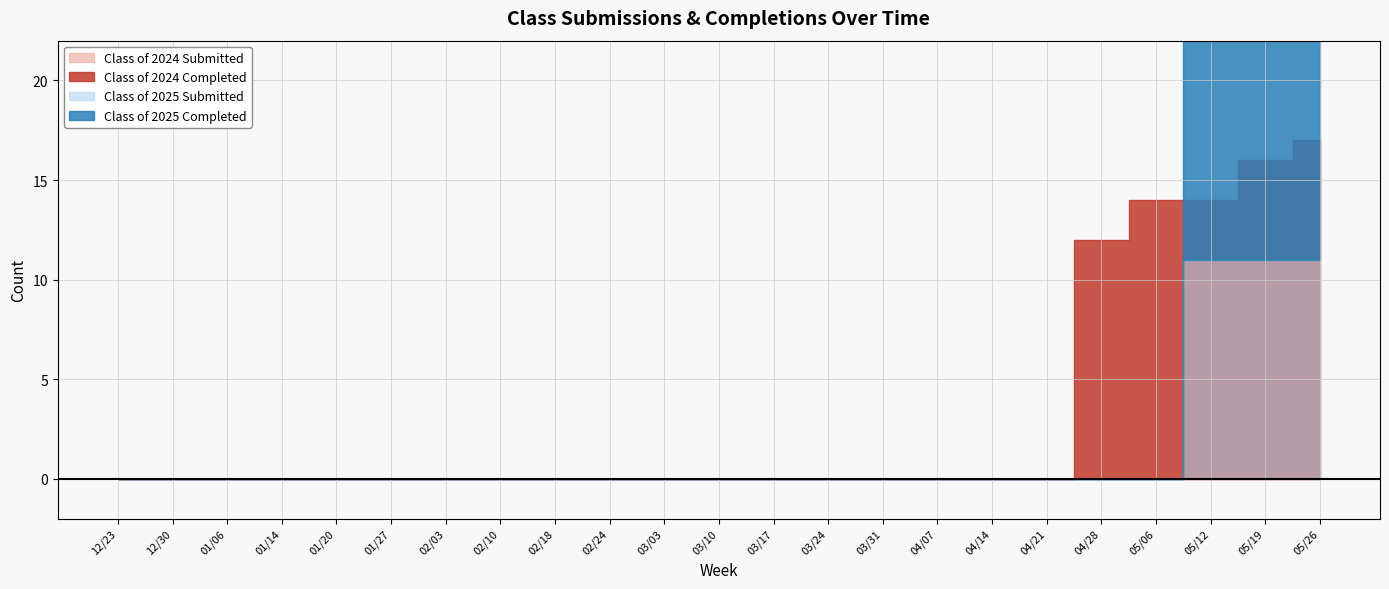

What are all the series names shown in the legend?

Class of 2024 Completed, Class of 2024 Submitted, Class of 2025 Completed, Class of 2025 Submitted